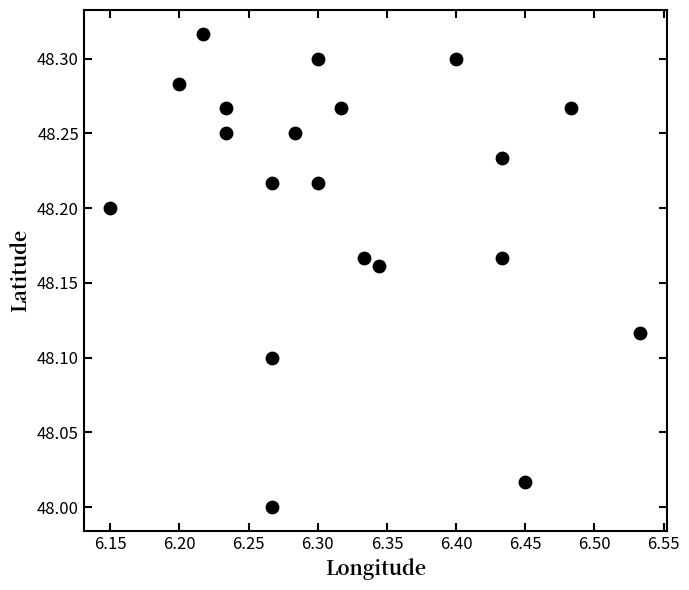

What is the range of Y values (max minus min)?

0.3